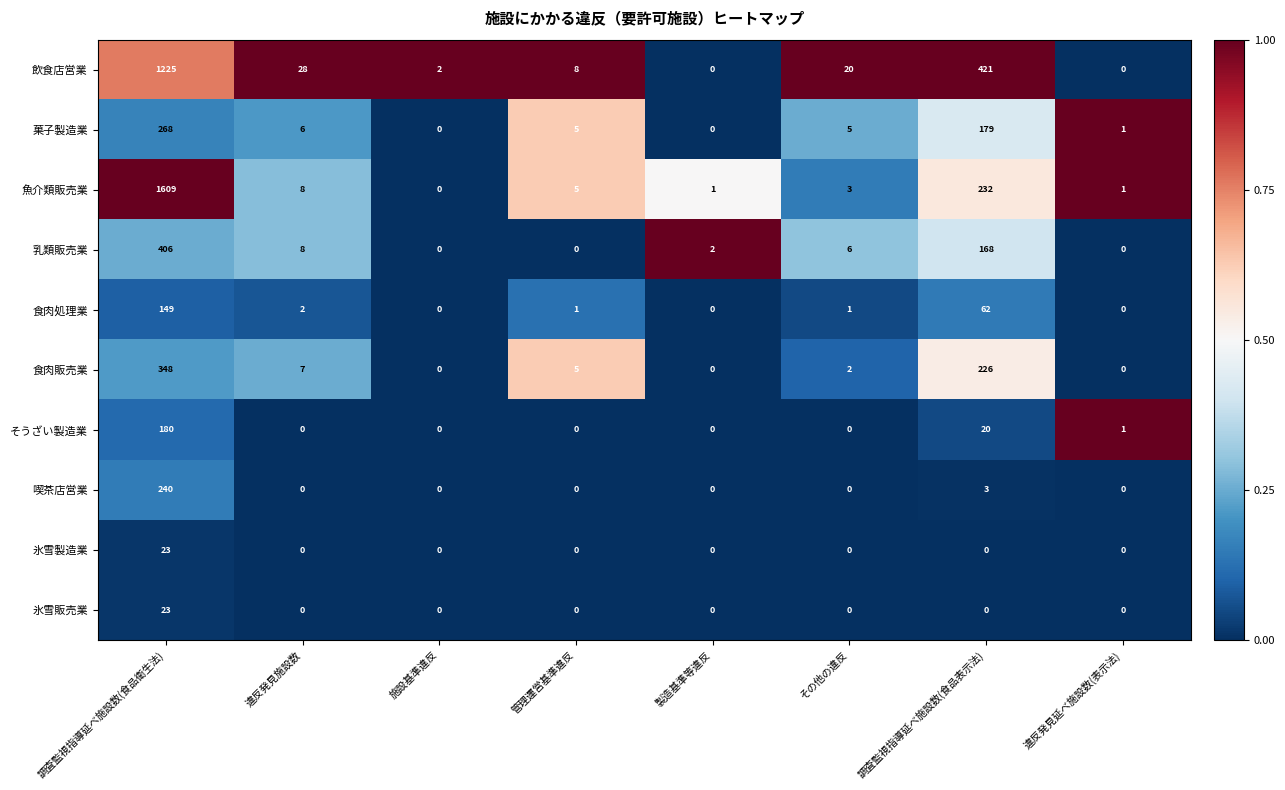

At how many categories does at least one series exceed 0?

8